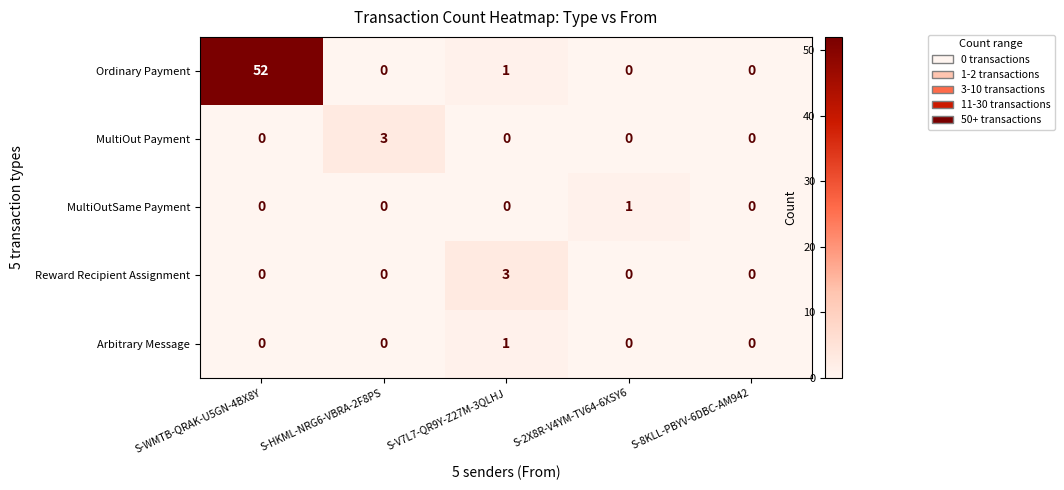

True or false: MultiOutSame Payment has a value of -1 at S-HKML-NRG6-VBRA-2F8PS.

False